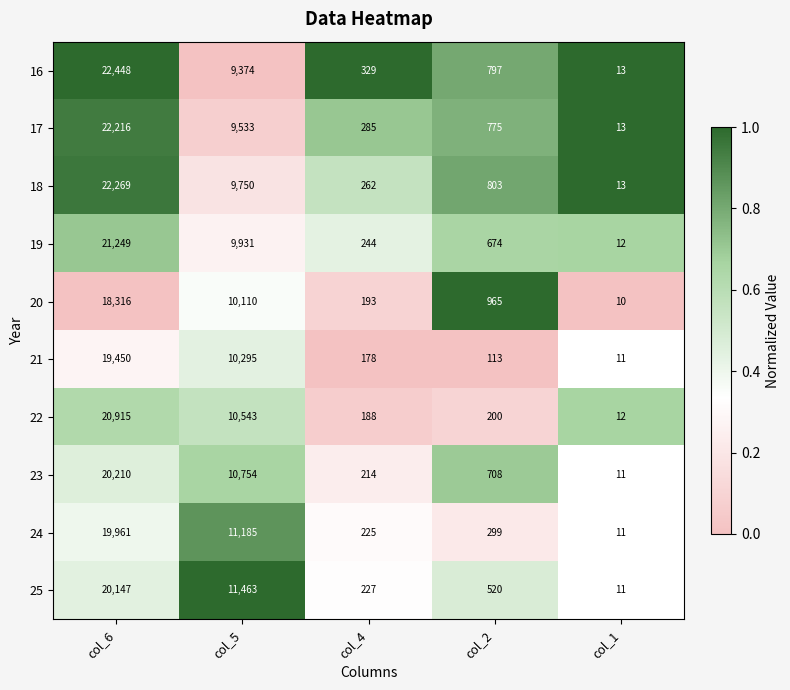

What is the difference between the highest and lowest values at col_2?

852